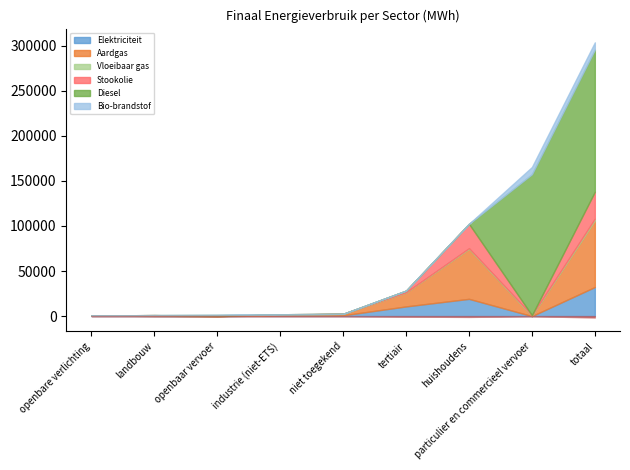

What are all the series names shown in the legend?

Elektriciteit, Aardgas, Vloeibaar gas, Stookolie, Diesel, Bio-brandstof